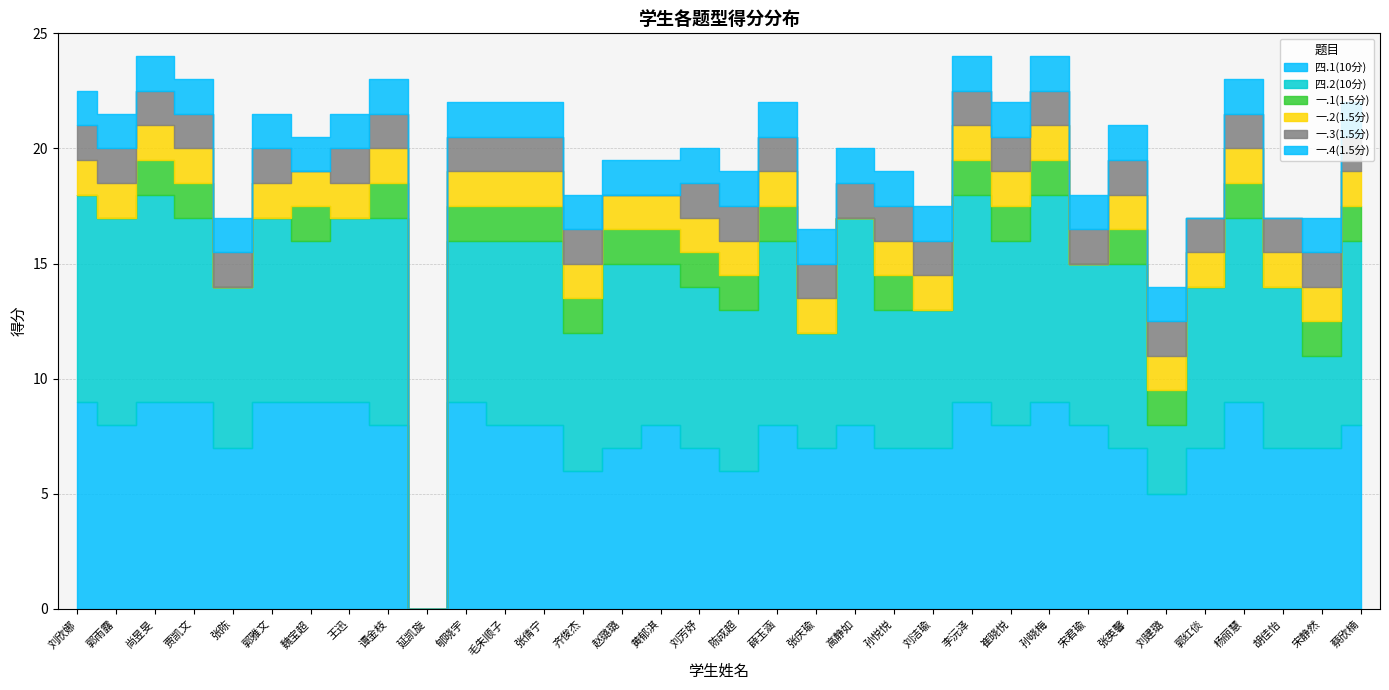

Which has a higher value, 王迅 or 高静如?

王迅